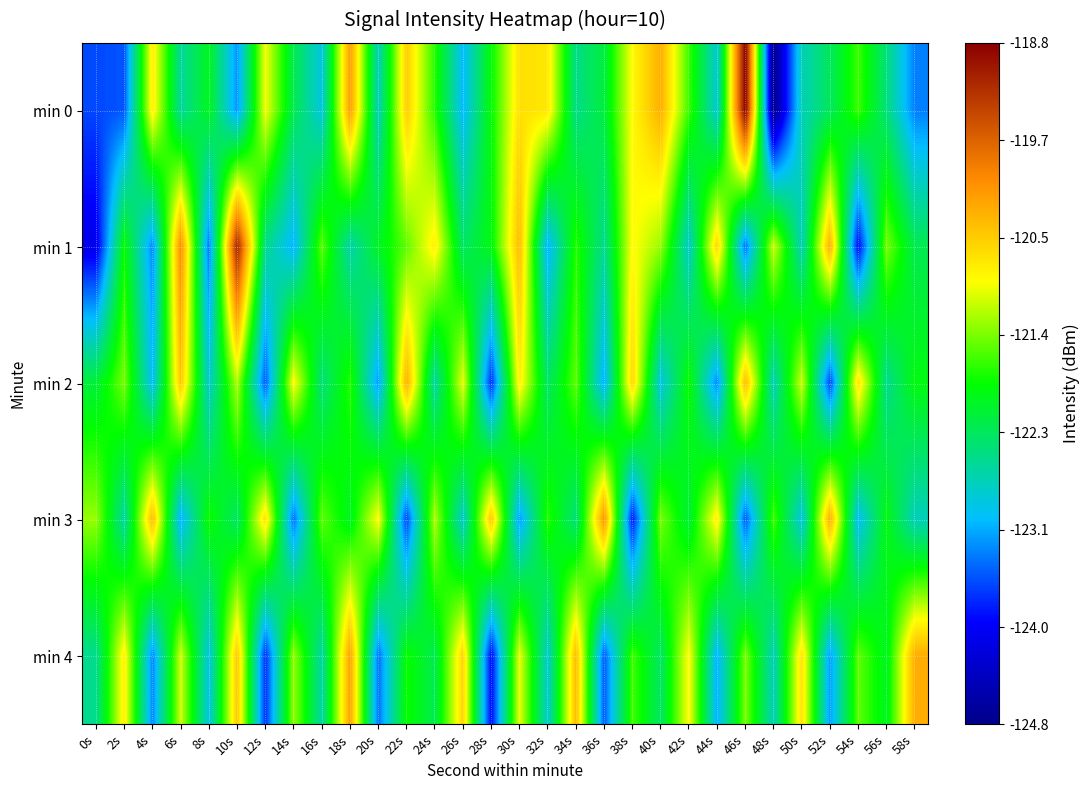

Which series has the widest spread of values?

min 0